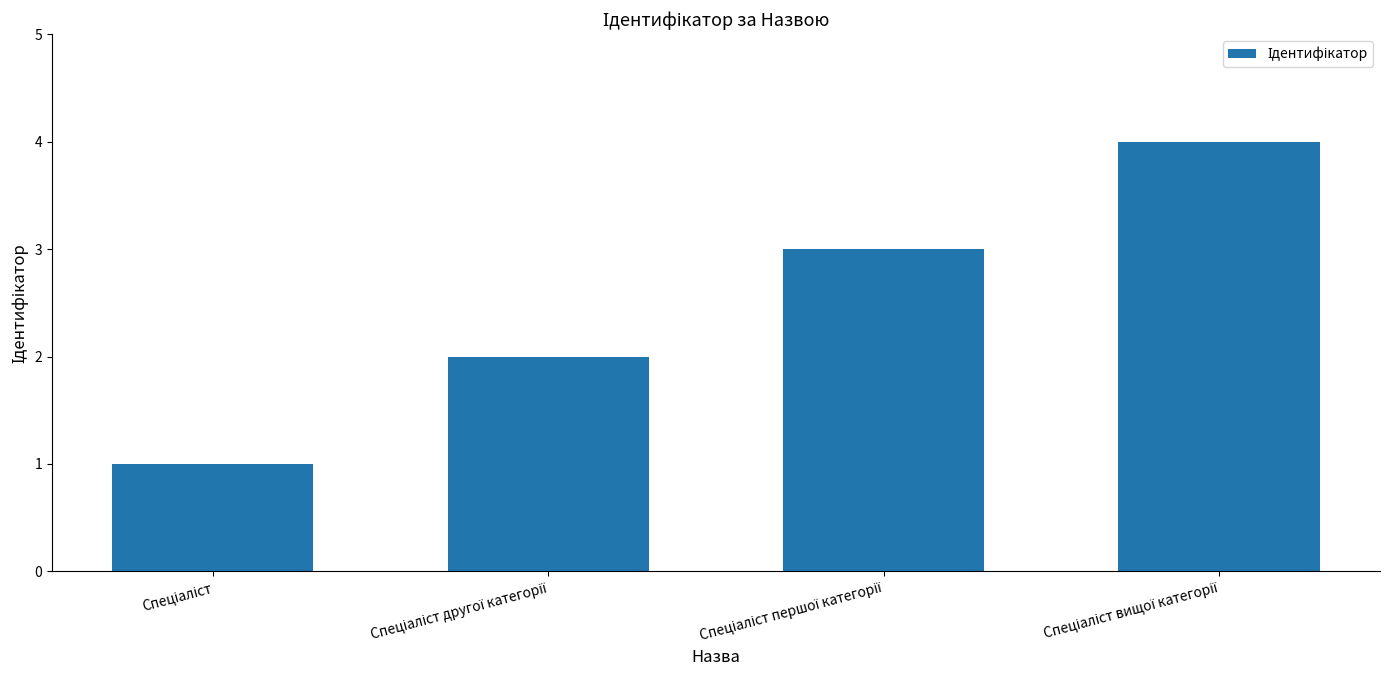

What is the greatest value displayed?

4